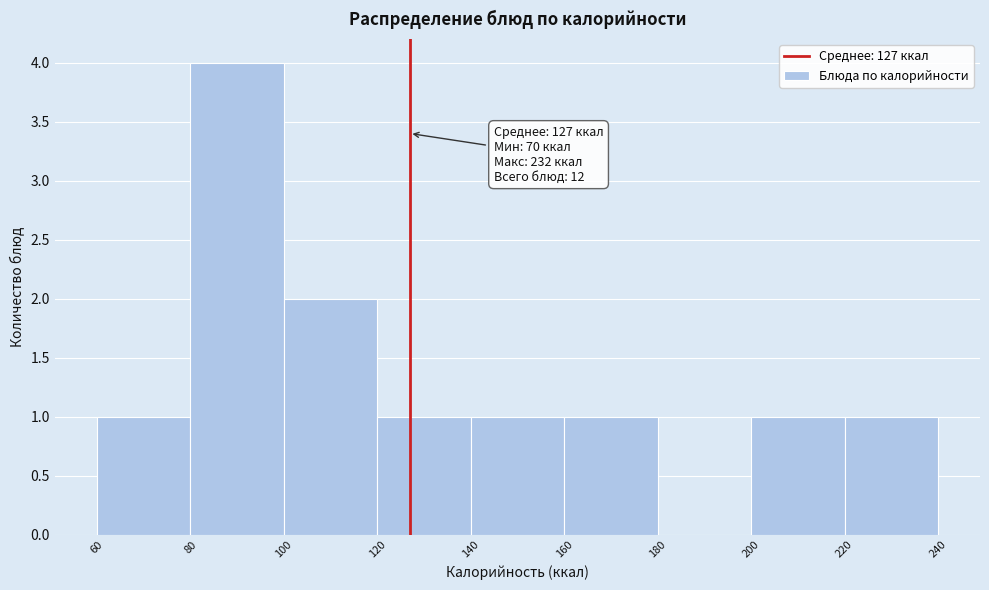

Which range on the x-axis has the tallest bar?

80 to 100